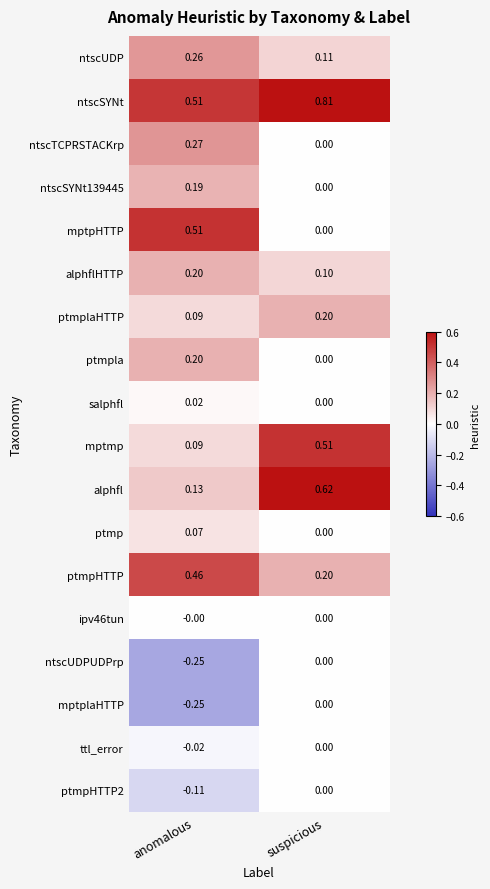

Which category has the lowest value across all series?

anomalous